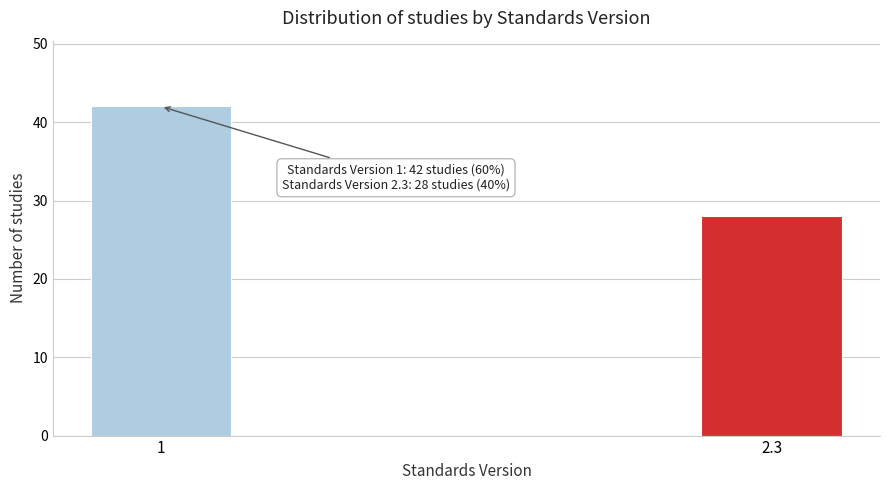

Reading left to right, extract all data points from this chart.

1=42	2.3=28